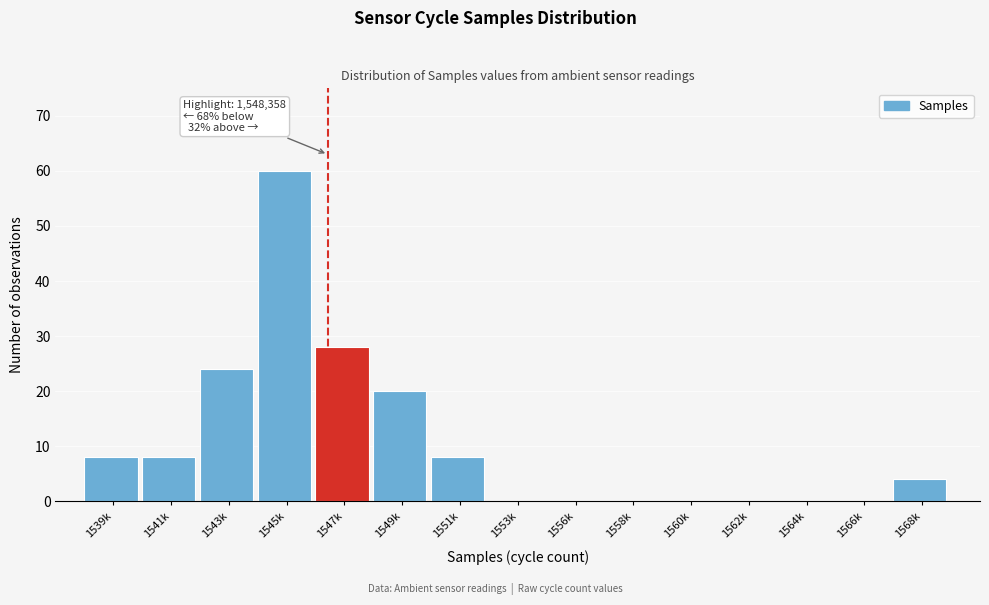

Reading left to right, what are all the values shown in this chart?

1539k=8	1541k=8	1543k=24	1545k=60	1547k=28	1549k=20	1551k=8	1553k=0	1556k=0	1558k=0	1560k=0	1562k=0	1564k=0	1566k=0	1568k=4